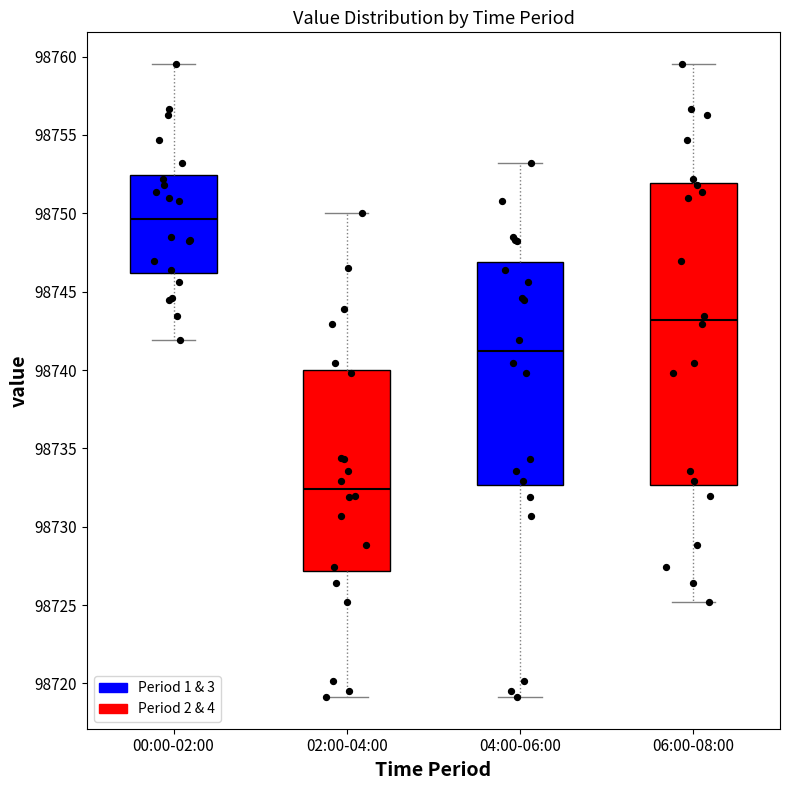

Which box is the tallest, from its lower edge to its upper edge?

06:00-08:00